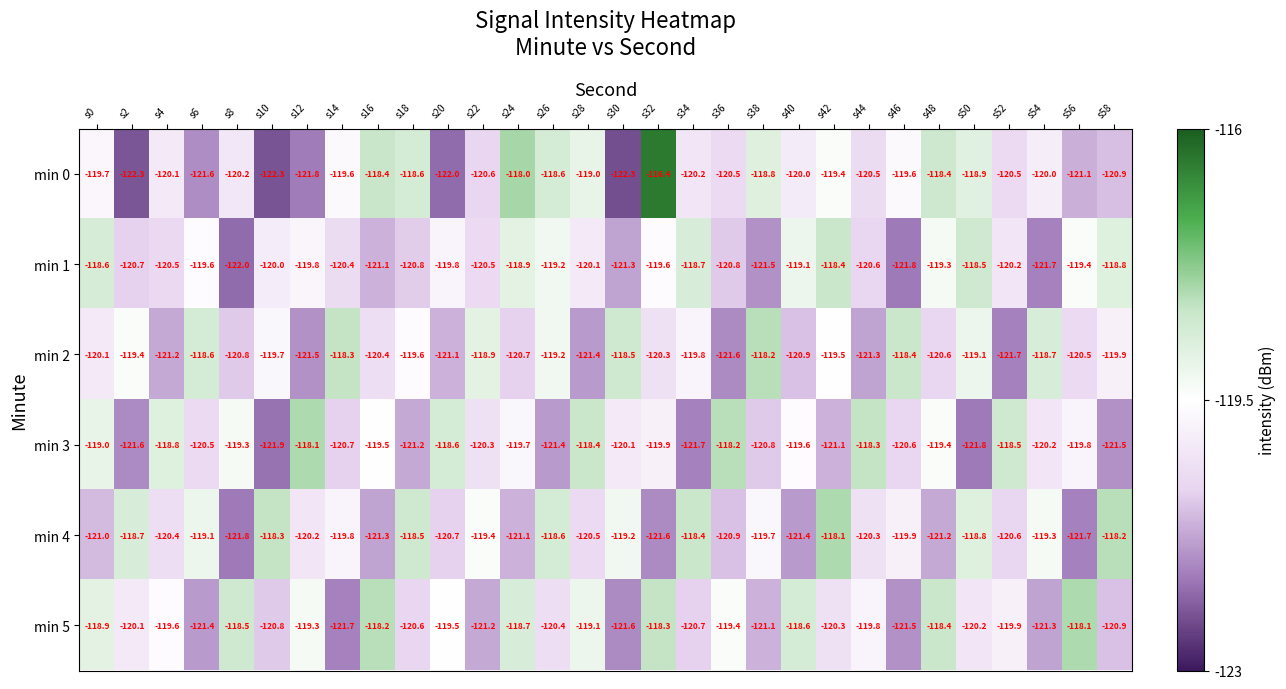

What is the total value across all series at s10?

-723.0